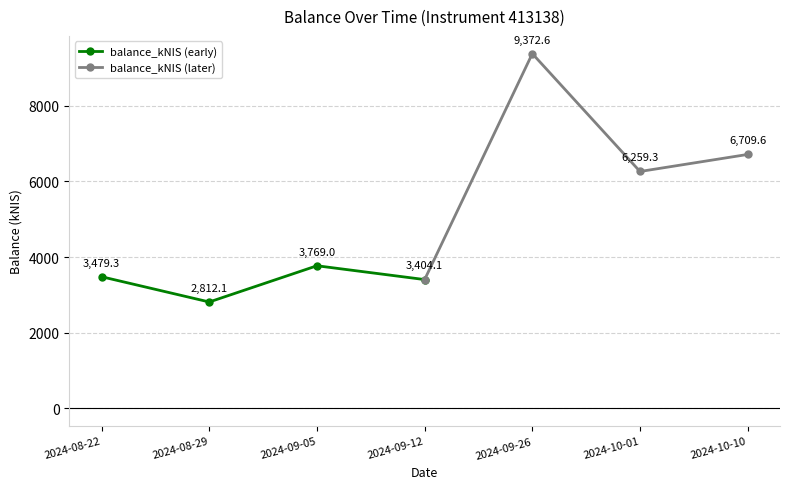

Which has a higher value, 2024-09-05 or 2024-08-22?

2024-09-05